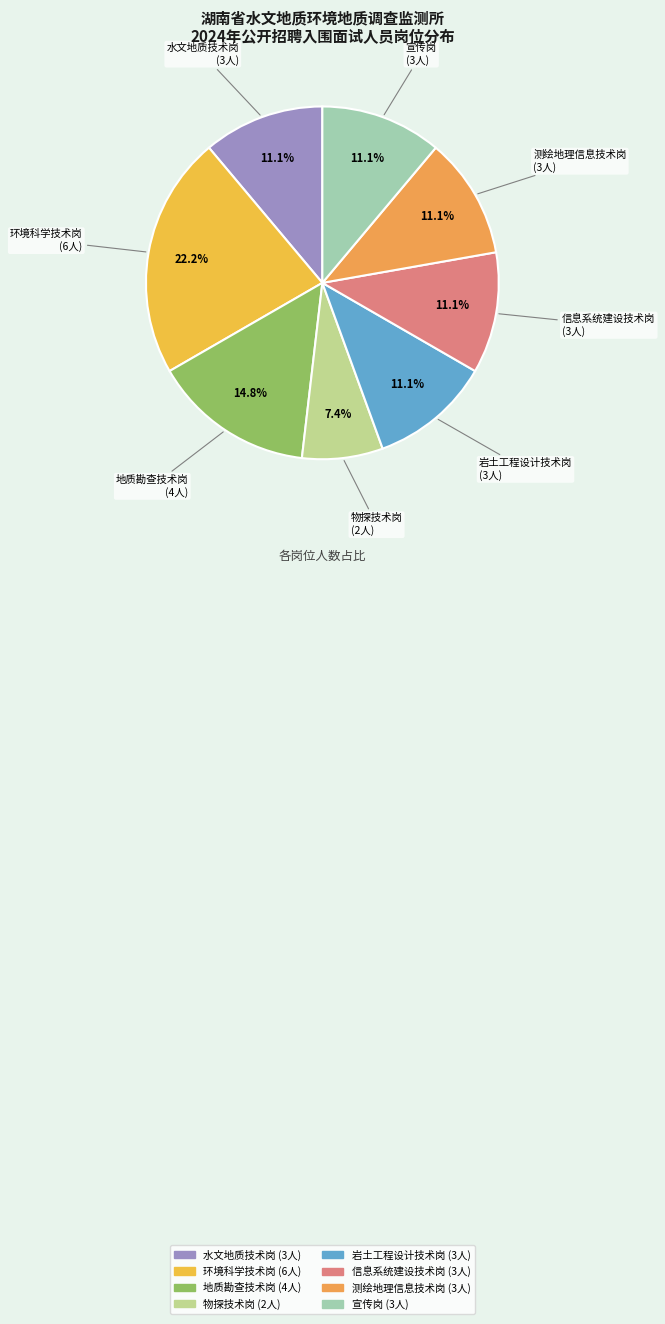

Is 物探技术岗 the majority of the pie?

No